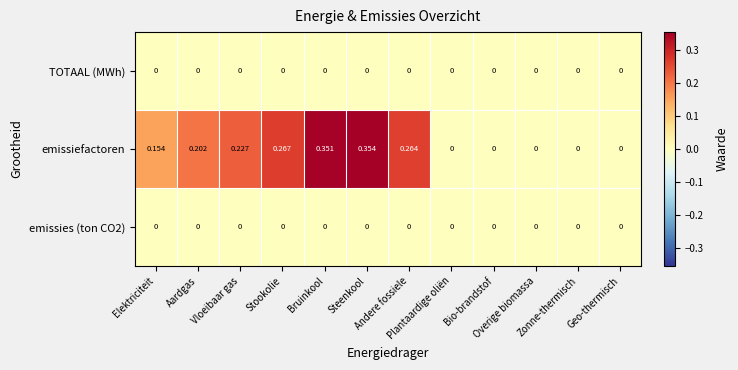

Which series has the largest total across all categories?

emissiefactoren